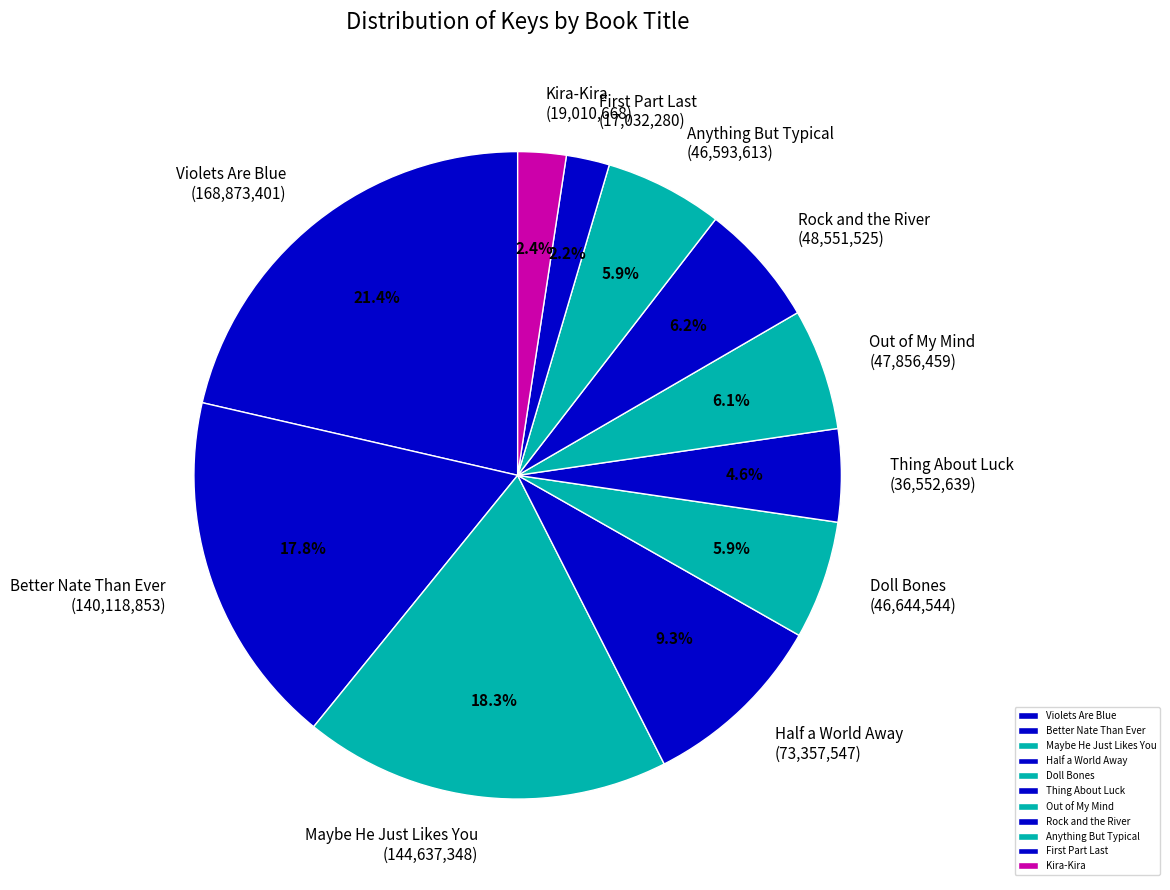

How many segments does this pie chart have?

11